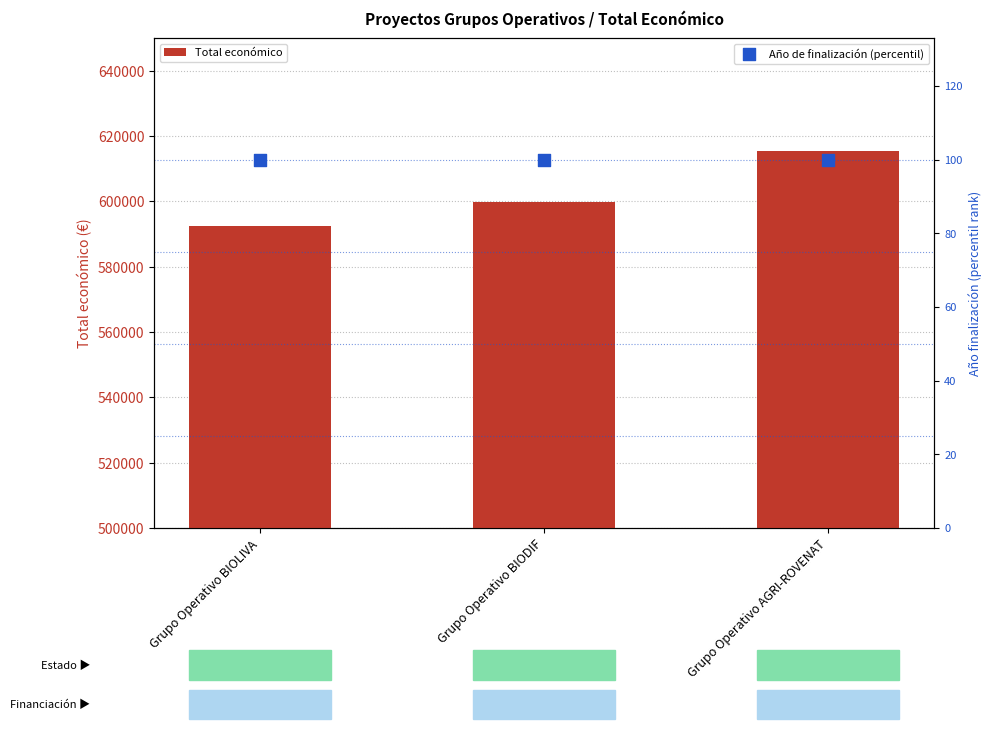

Is the value of Total económico at Grupo Operativo BIOLIVA greater than the value of Año de finalización (percentil) at Grupo Operativo BIOLIVA?

Yes